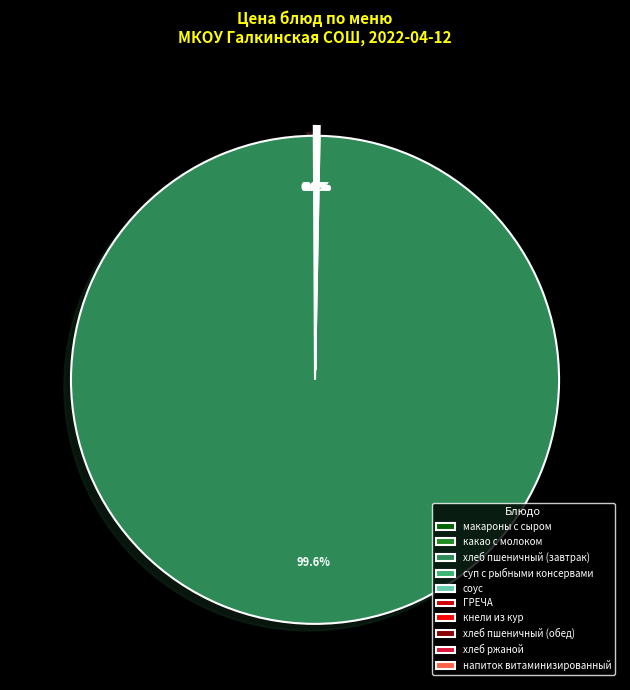

Which category accounts for the majority?

хлеб пшеничный (завтрак)